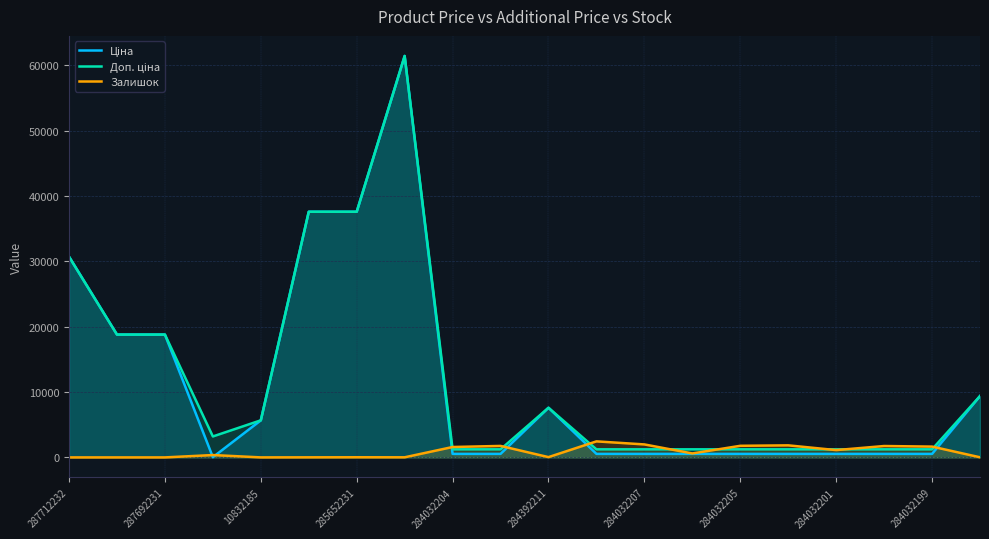

What is the maximum value for Залишок?

2453.0